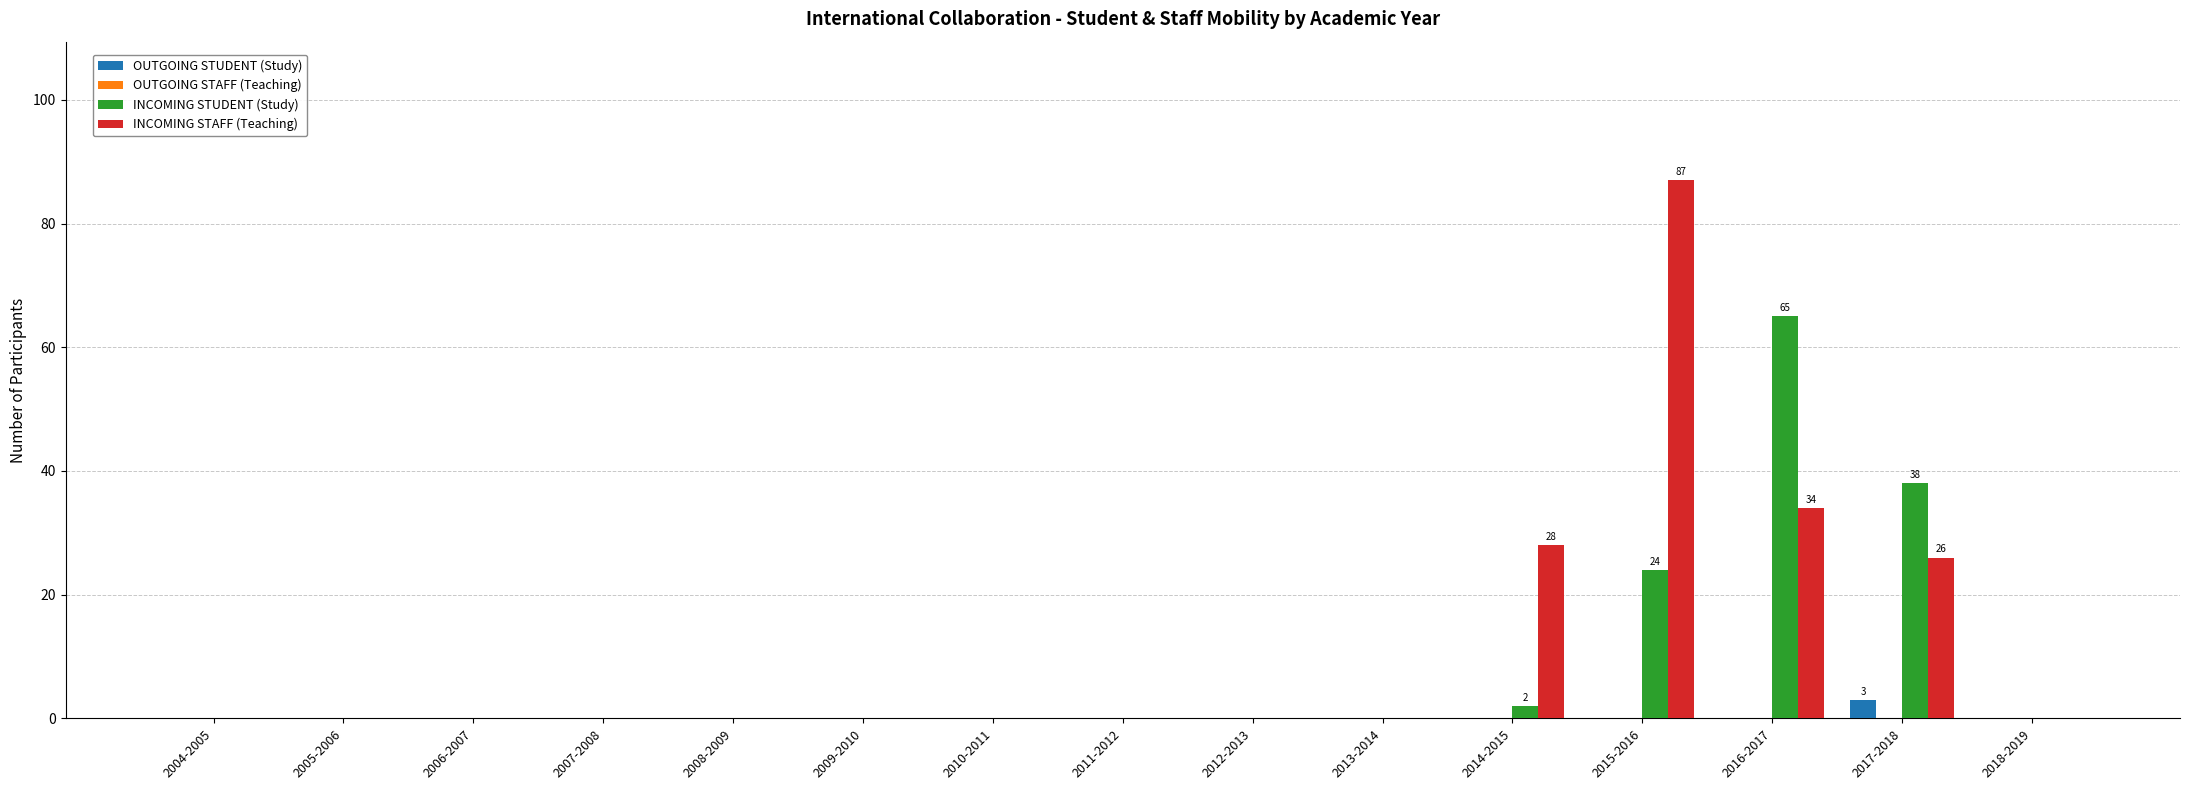

What is the highest value of the INCOMING STUDENT (Study) series?

65